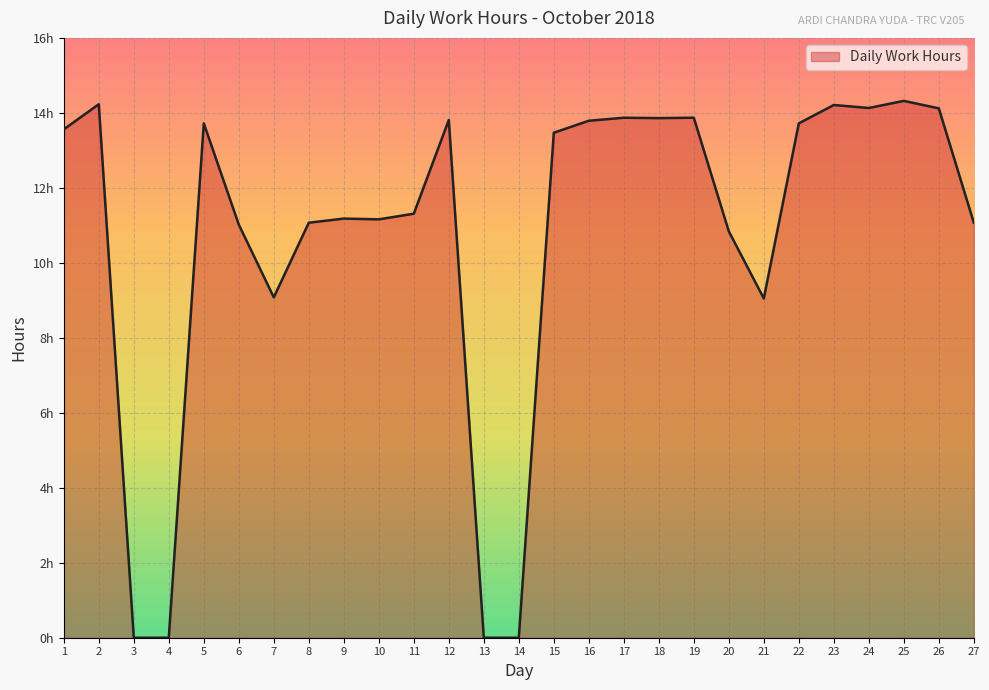

Does the chart display data point markers on the line(s)?

No